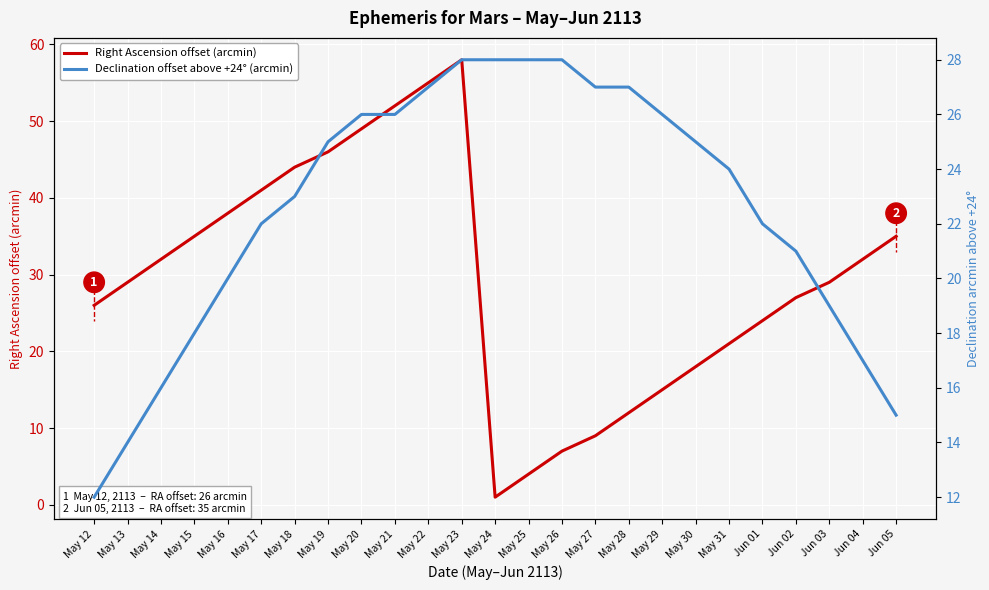

Between May 13 and May 30, which is larger?

May 13